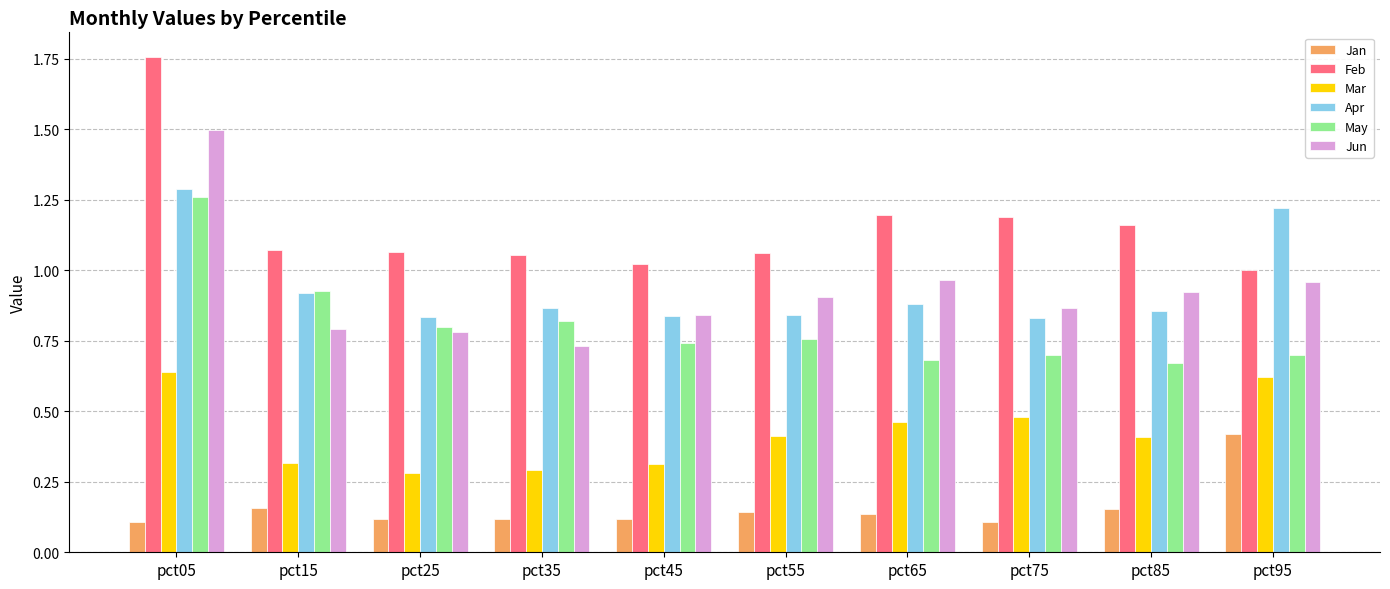

What is the sum of the Feb values at pct25 and pct55?

2.1